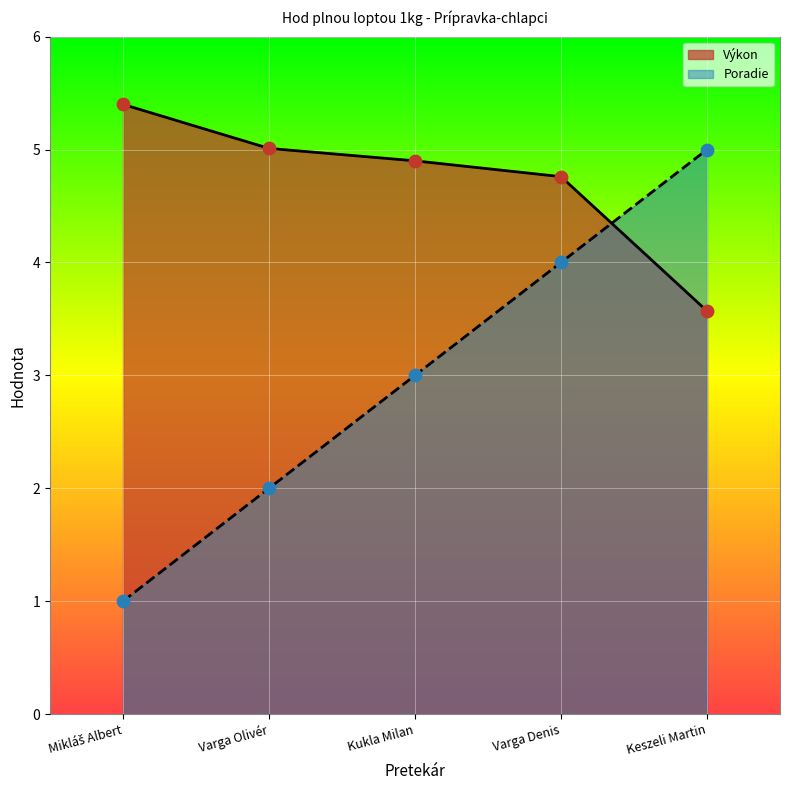

At how many categories does at least one series exceed 5?

2